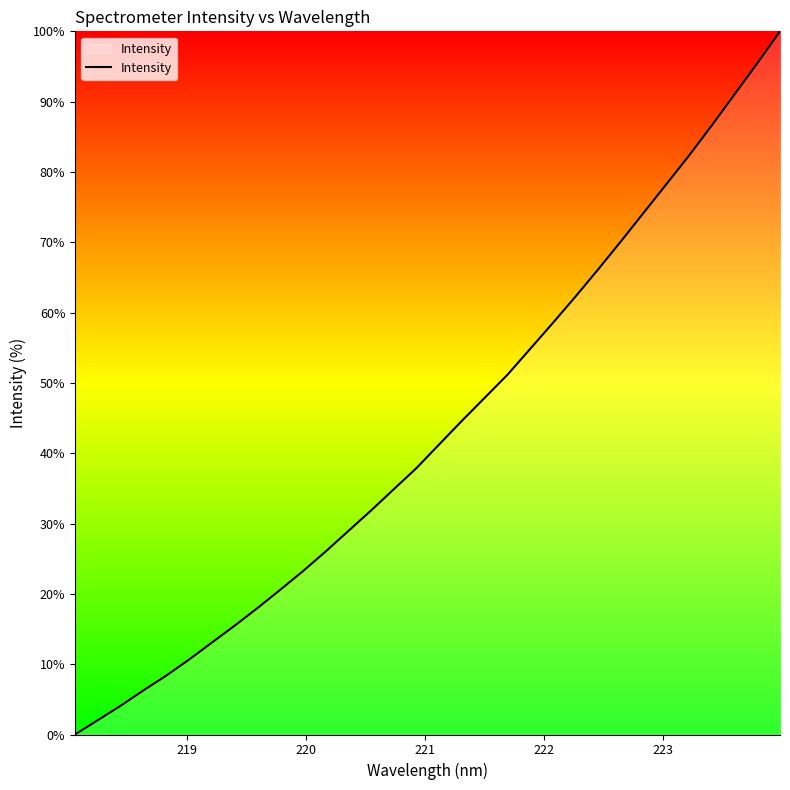

What is the greatest value displayed?

100.0